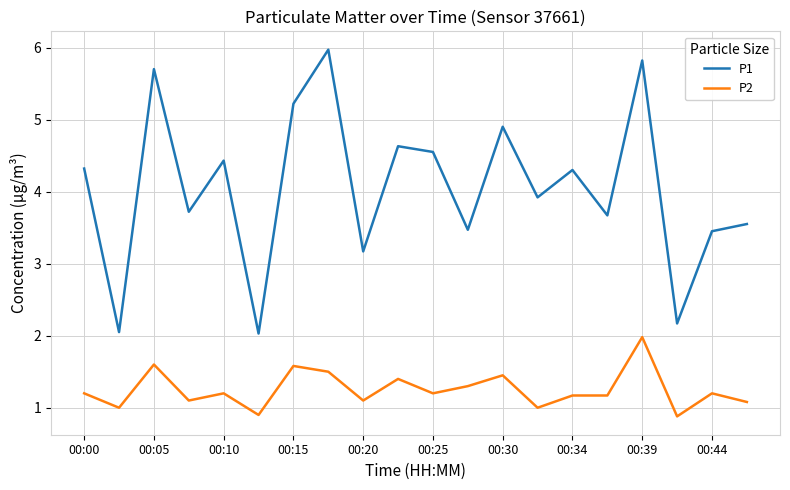

Does the chart have visible grid lines?

Yes